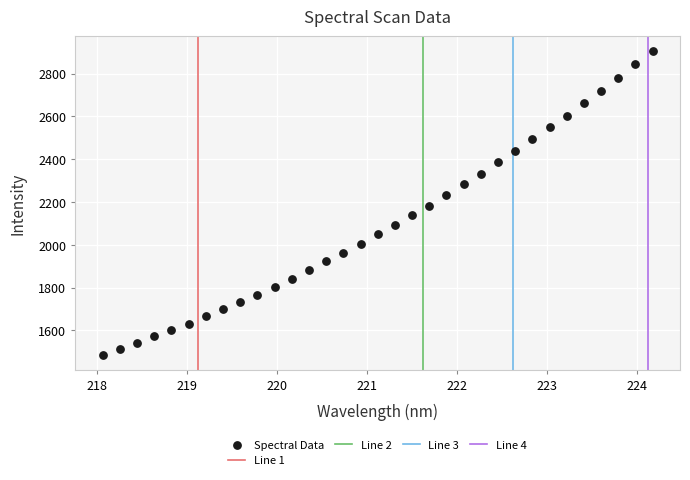

What is the range of Y values (max minus min)?

1418.1